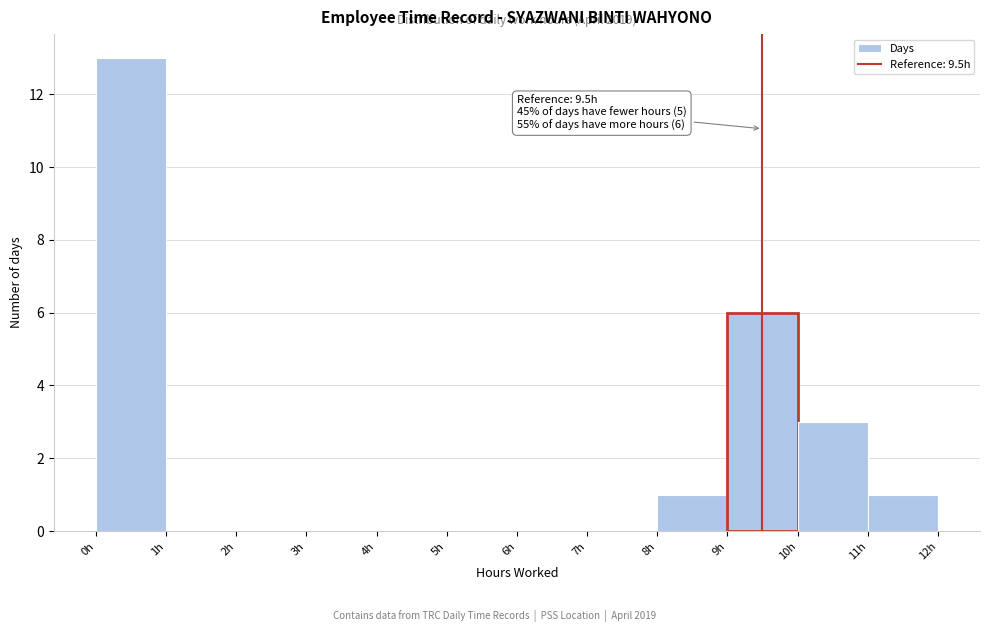

Which range on the x-axis has the tallest bar?

0 to 1